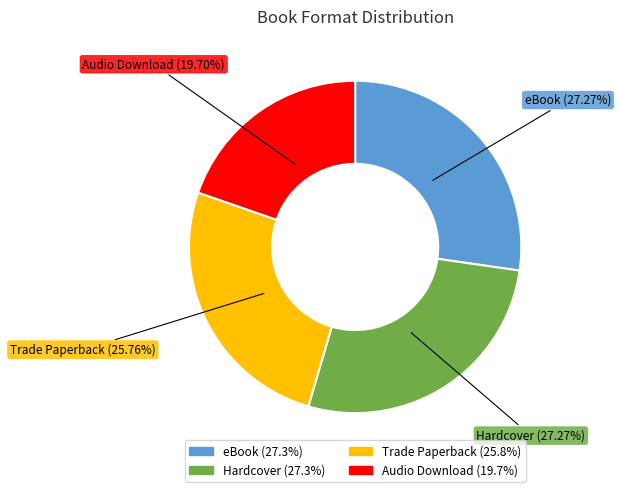

Approximately how many times larger is the value at eBook compared to Audio Download?

1.4